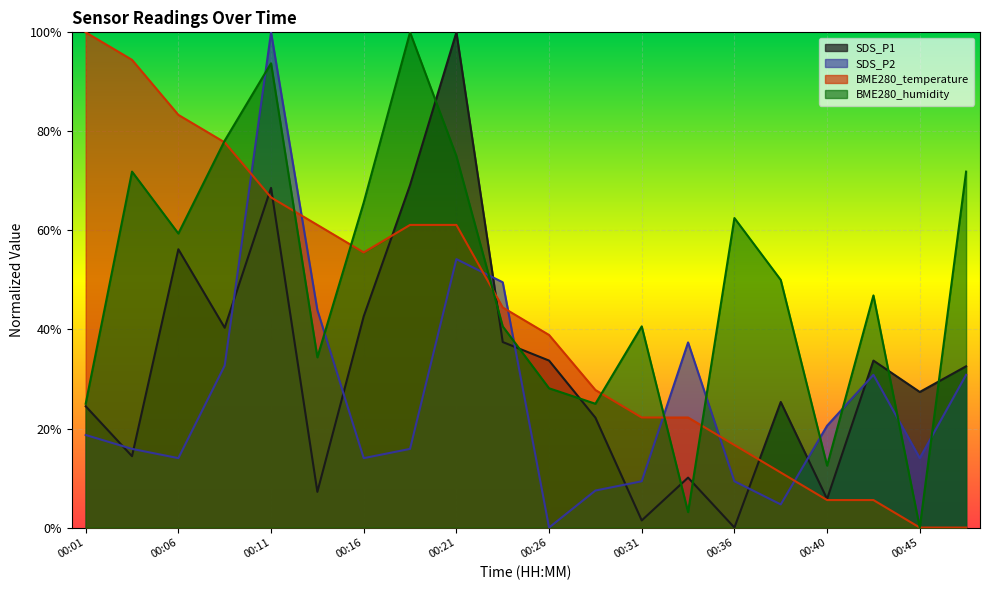

Does the chart display data point markers on the line(s)?

No